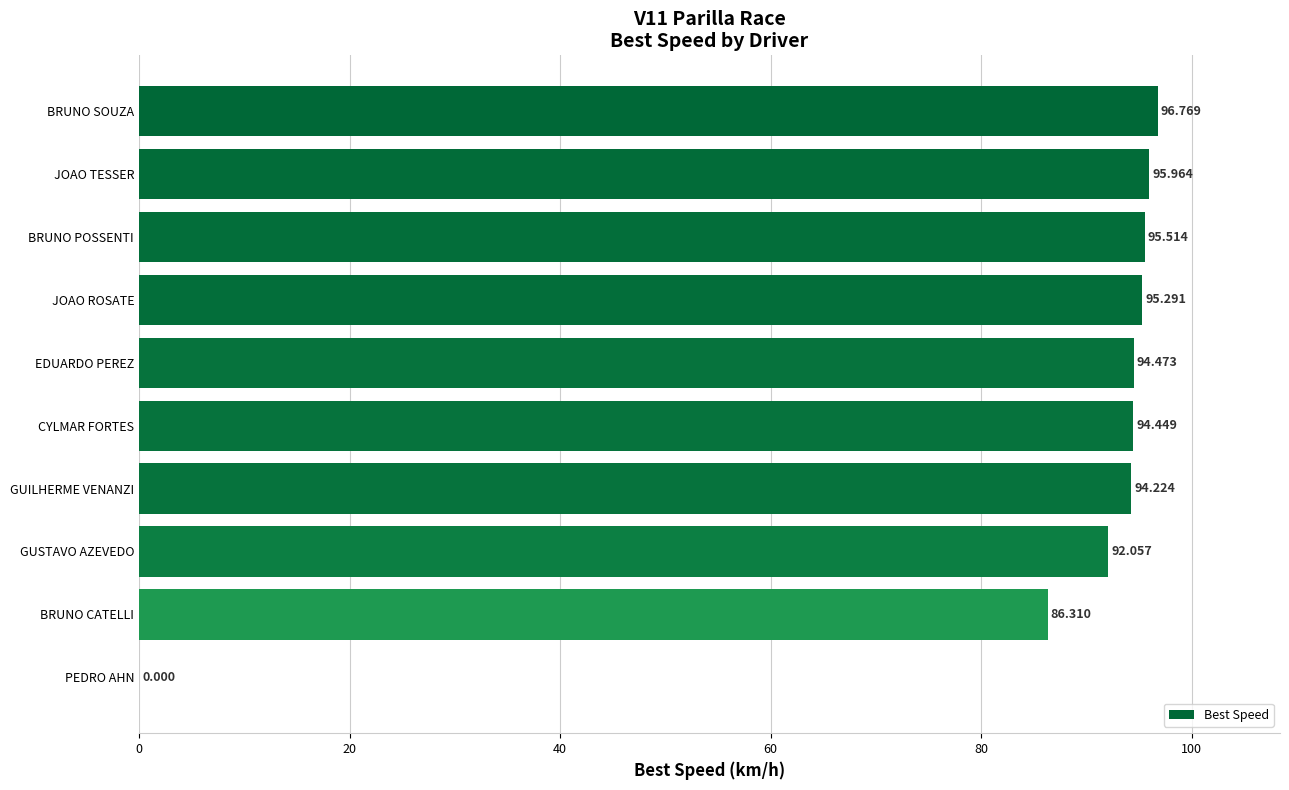

Between BRUNO POSSENTI and EDUARDO PEREZ, which is larger?

BRUNO POSSENTI